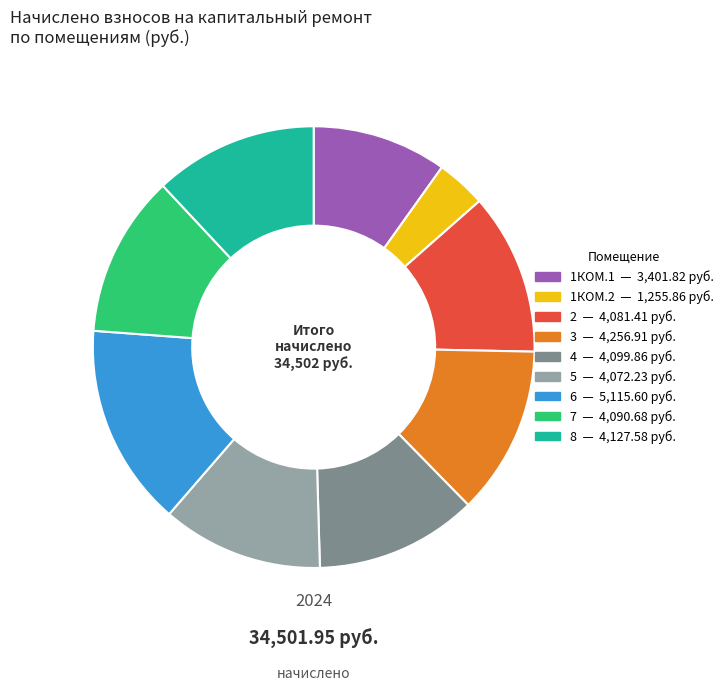

True or false: 1КОМ.2 accounts for 4% of the total.

True